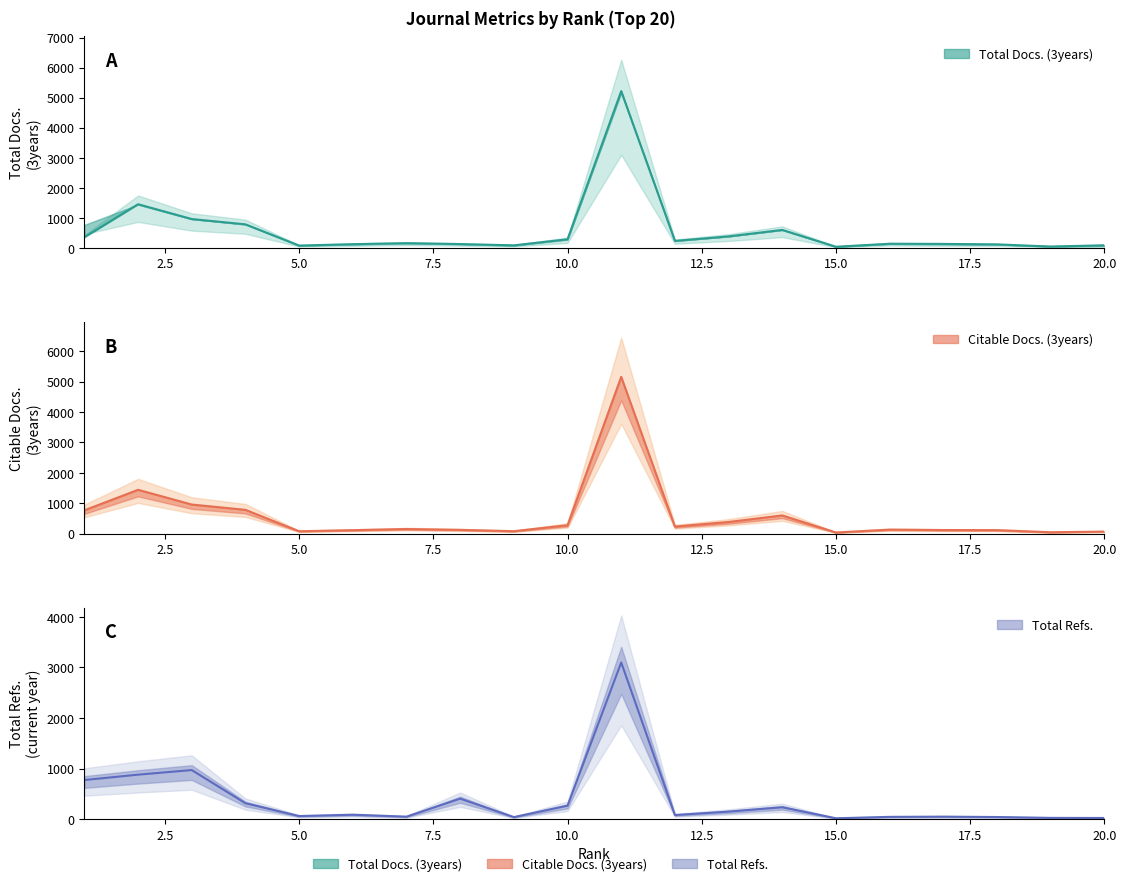

Reading left to right, transcribe all the data shown in this chart.

Total Docs. (3years): 355	1453	960	783	77	123	157	127	84	286	5219	232	382	597	38	137	132	116	45	86
Citable Docs. (3years): 765	1441	956	781	76	112	150	122	78	275	5162	231	382	597	35	130	116	113	43	65
Total Refs.: 775	881	972	316	63	89	51	407	42	268	3098	83	151	237	19	47	51	44	27	25